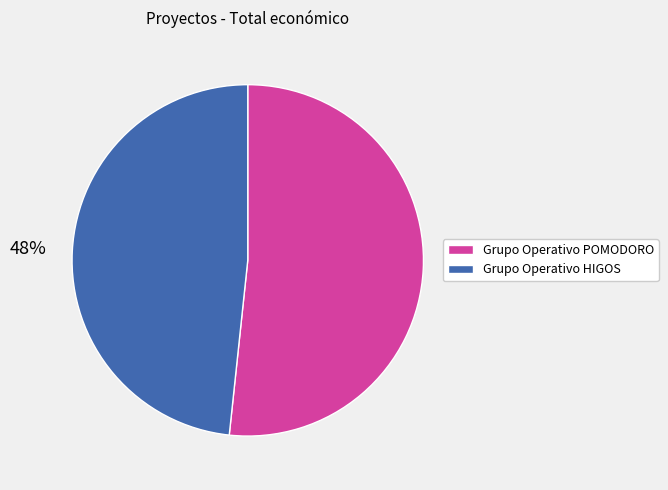

True or false: Grupo Operativo HIGOS accounts for 38% of the total.

False